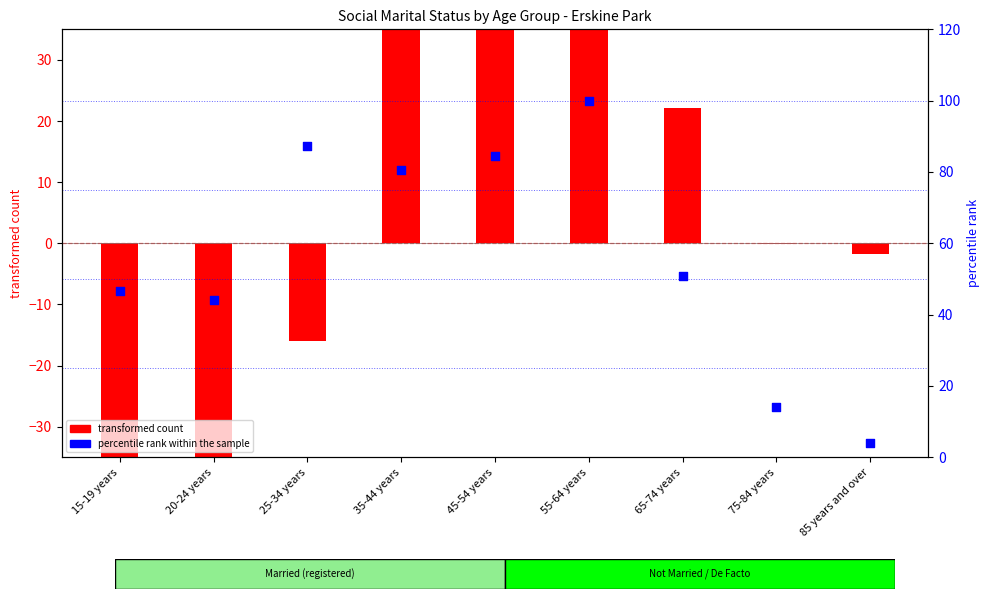

Which has a higher value, 65-74 years or 15-19 years?

65-74 years